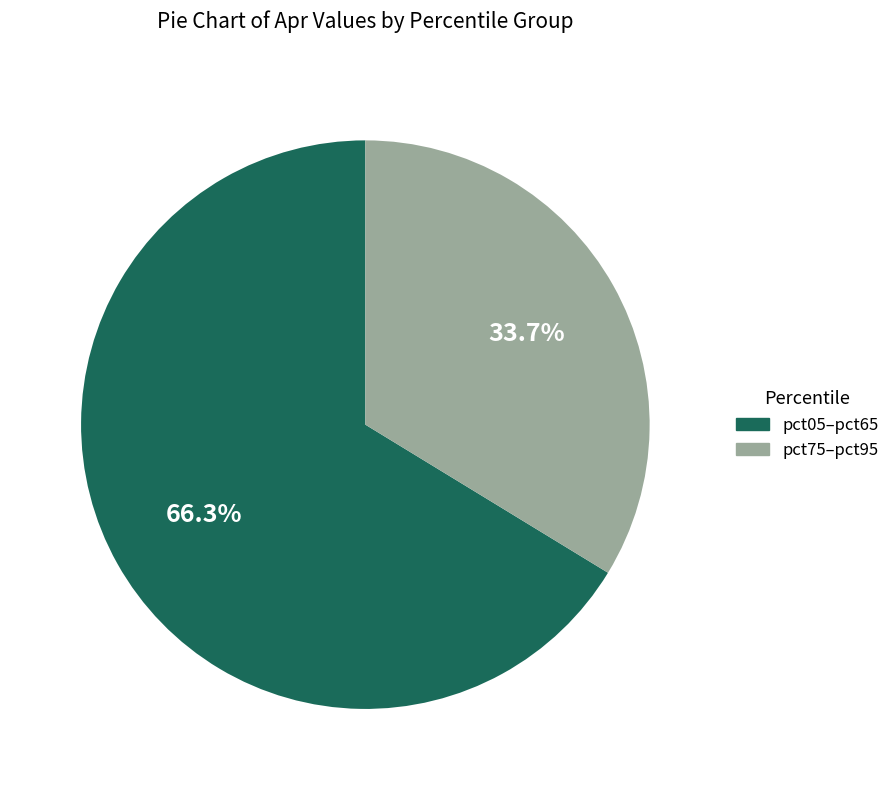

Is there any slice that represents more than half of the pie?

Yes